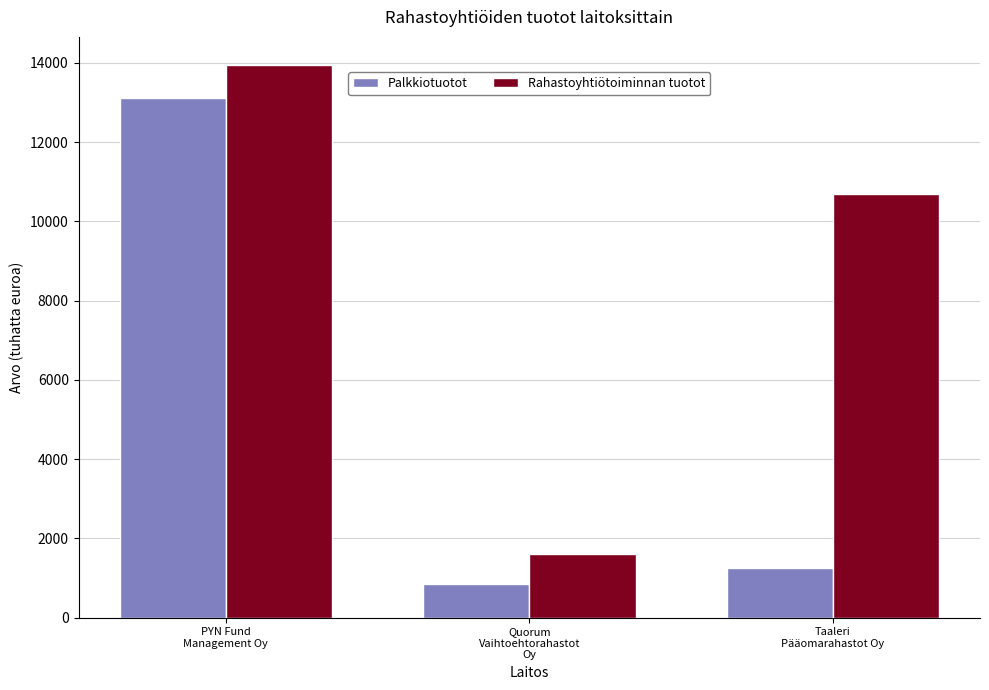

Rank the series at Quorum
Vaihtoehtorahastot
Oy from lowest to highest value.

Palkkiotuotot, Rahastoyhtiötoiminnan tuotot